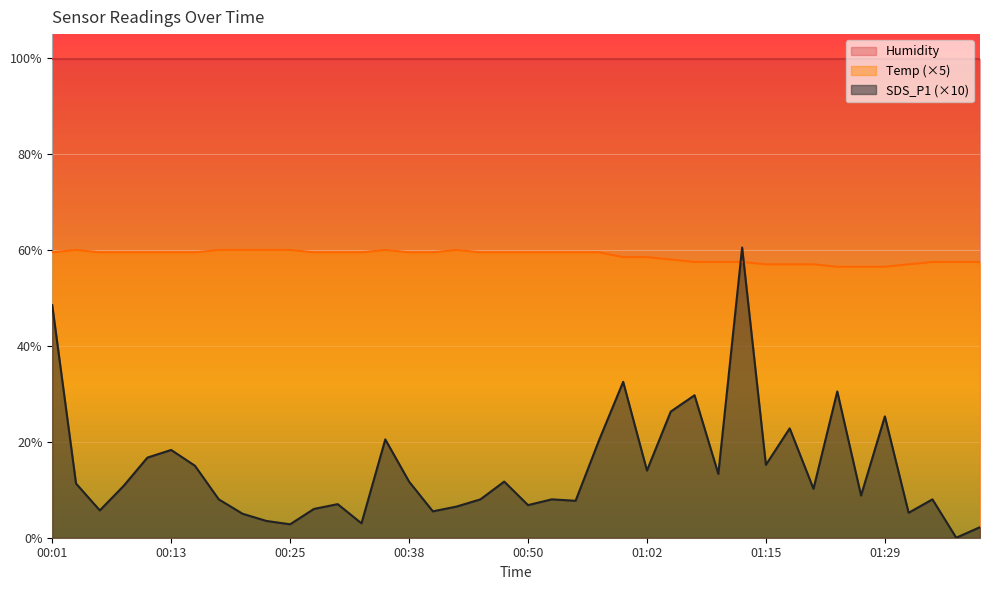

What is the total value across all series at 01:29?

181.7